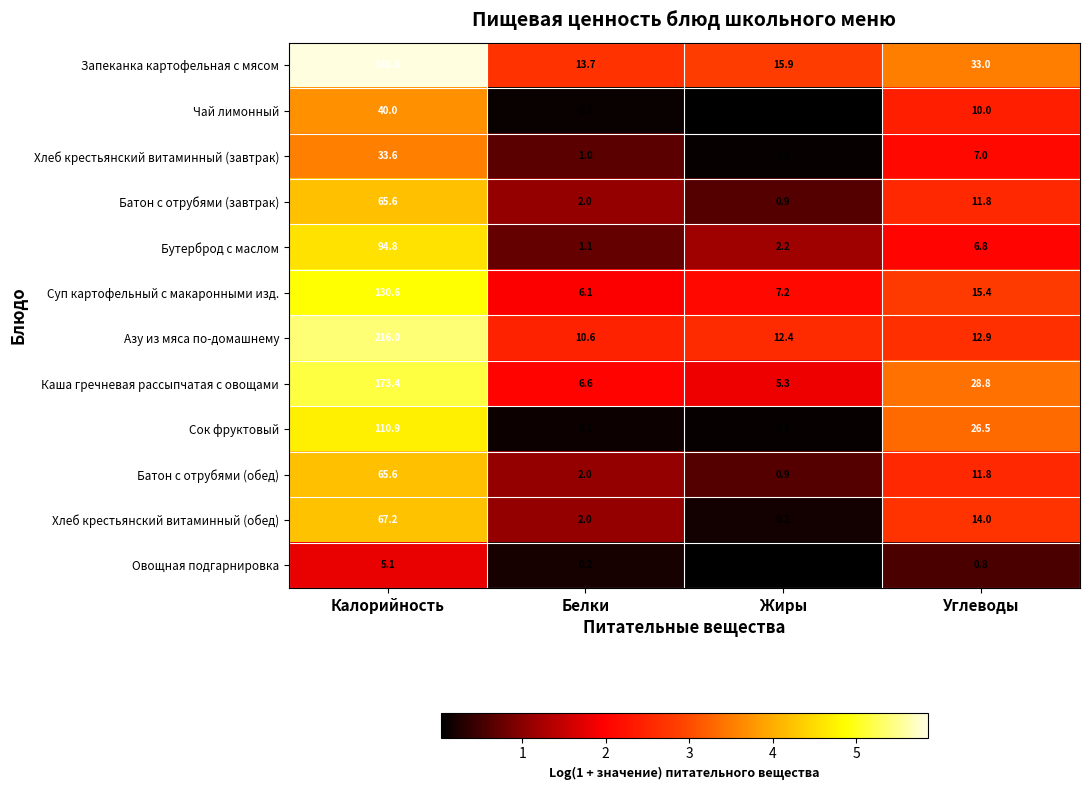

What is the average value of the Батон с отрубями (завтрак) series?

20.1